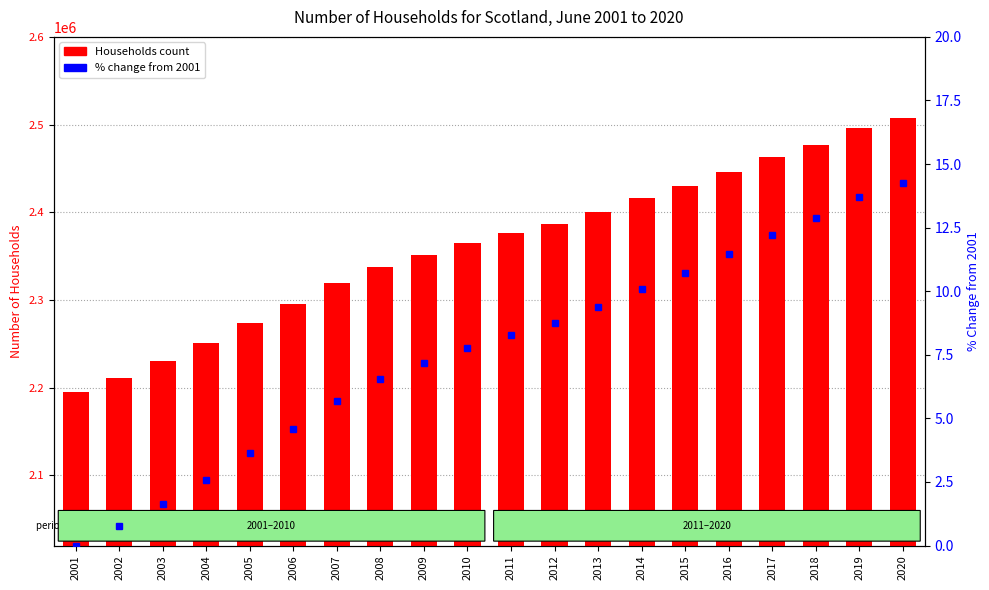

Which series has the widest spread of values?

Households